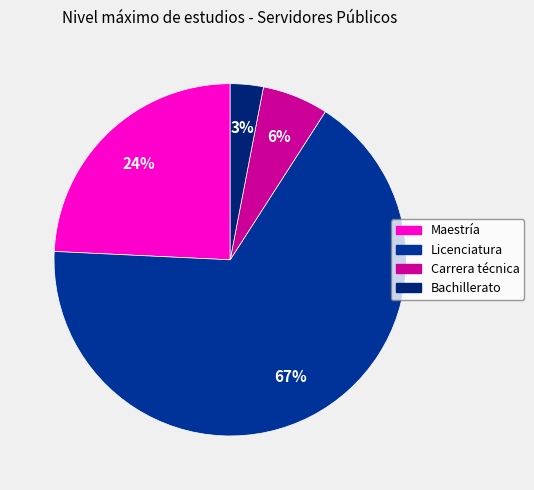

Count the number of slices in the pie.

4